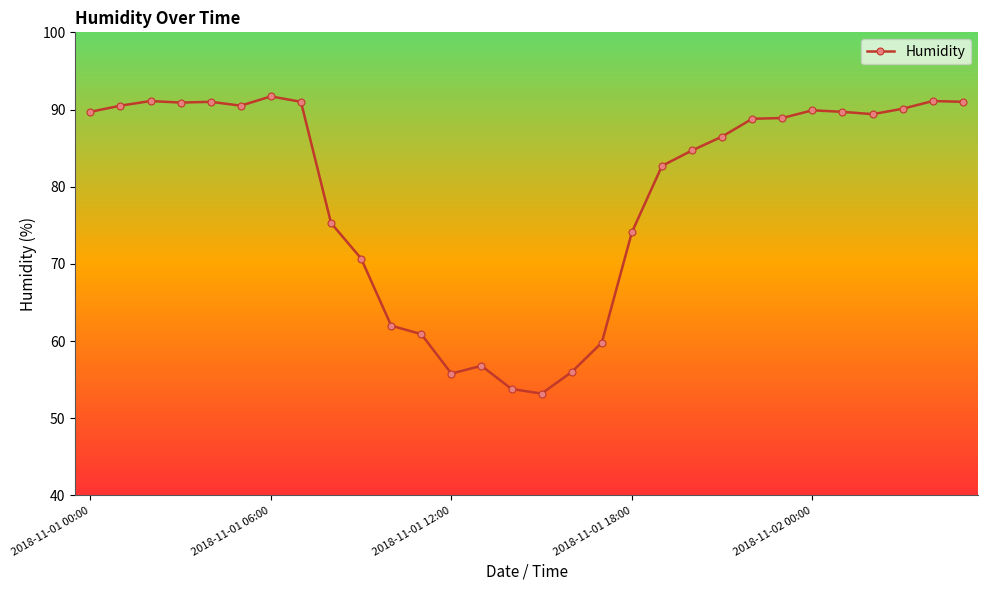

What is the lowest value of the Humidity series?

53.2